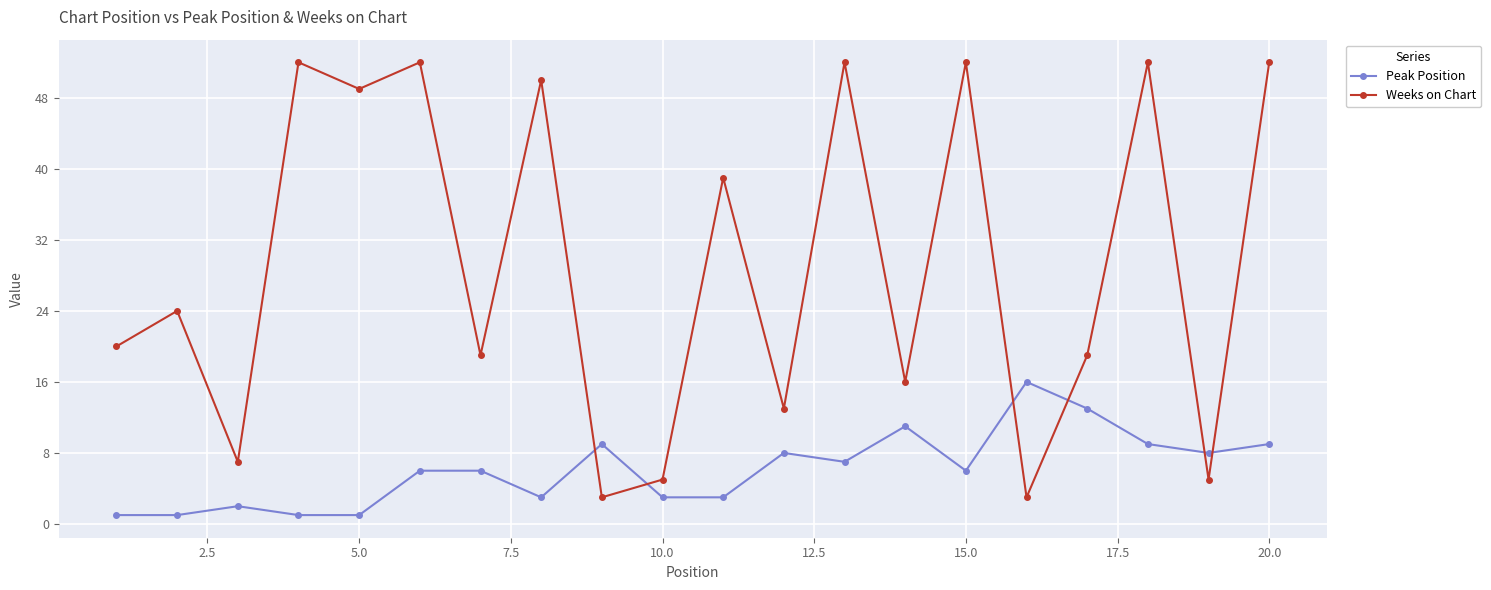

Which series has the largest total across all categories?

Weeks on Chart